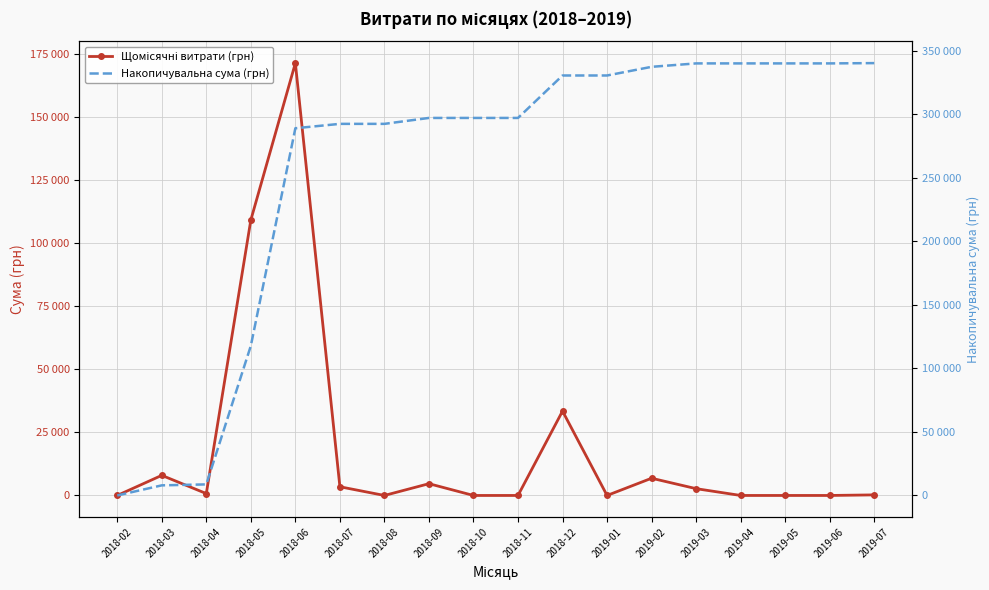

What is the total value across all series at 2018-12?

364129.1